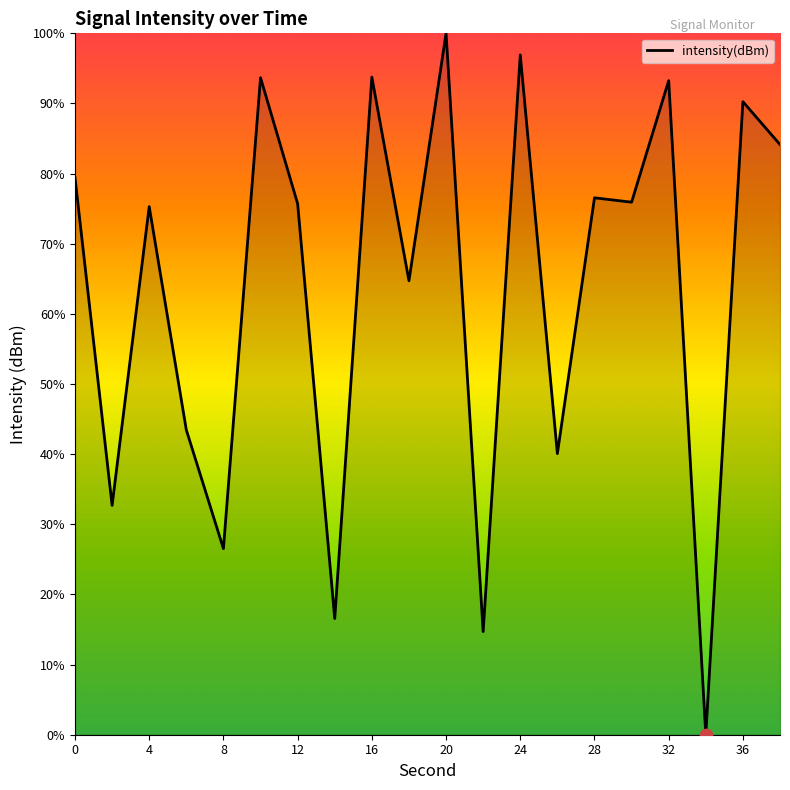

What is the greatest value displayed?

100.0